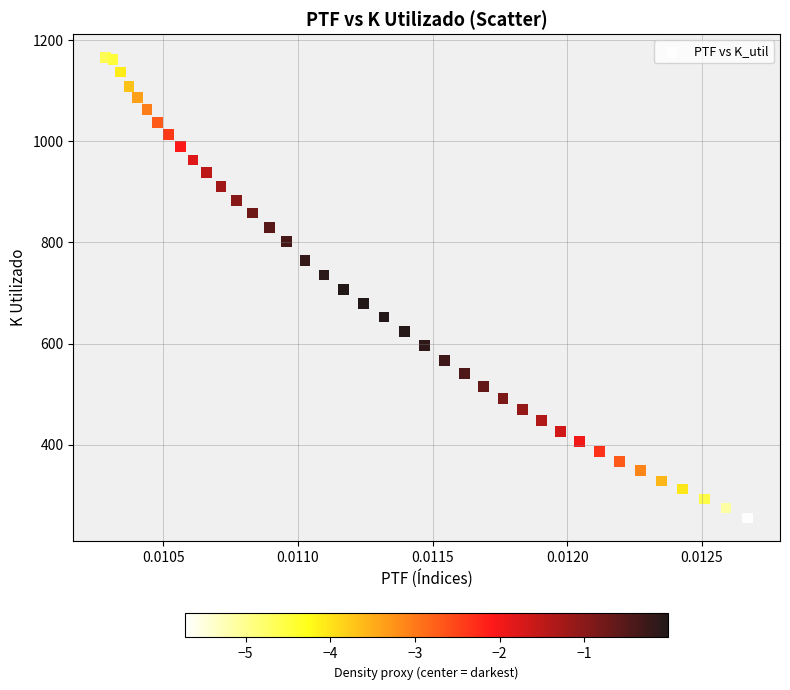

What is the range of Y values (max minus min)?

910.5